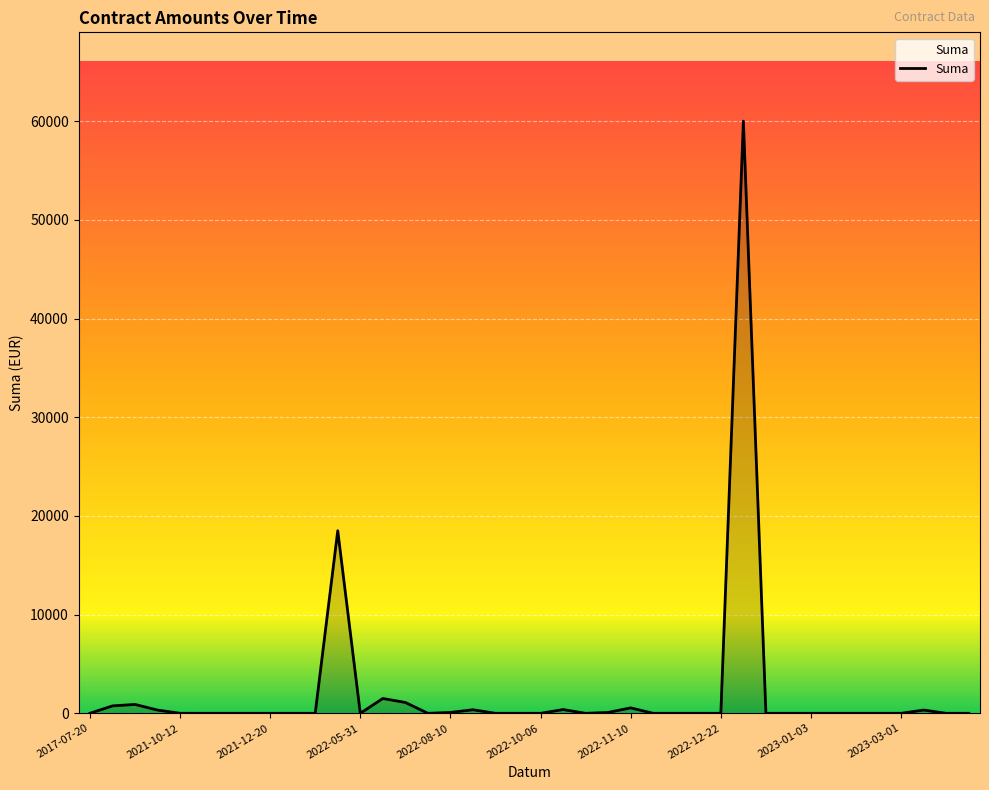

What is the sum of all values?

84882.9